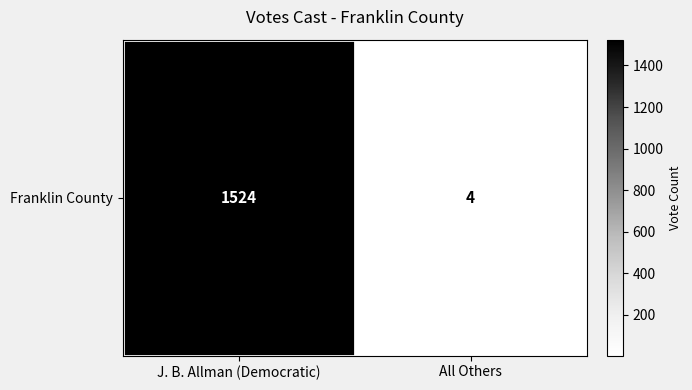

The chart shows a value of 4 at All Others. True or false?

True